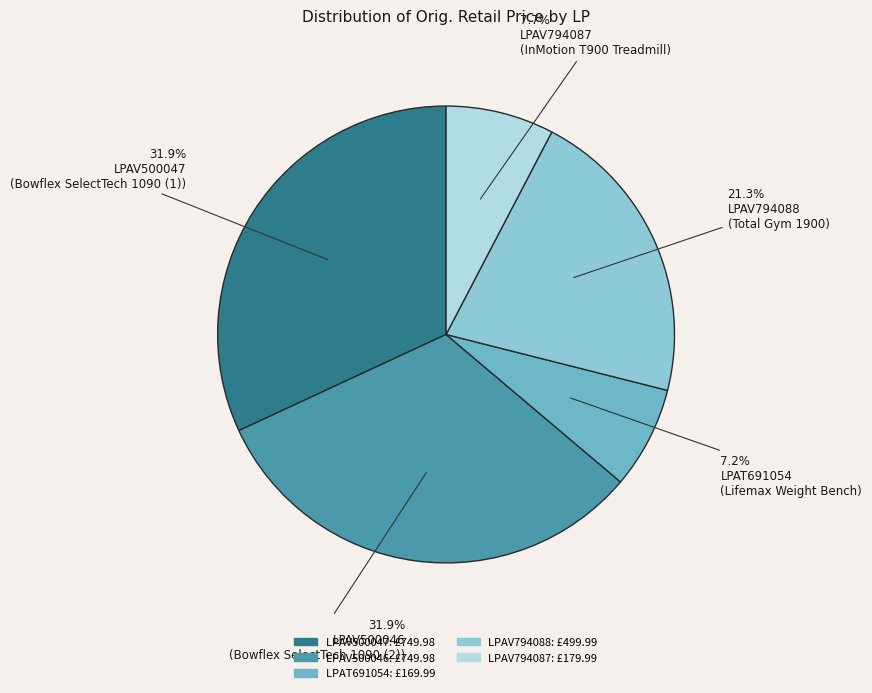

What portion of the pie excludes LPAV794088?

78.7%